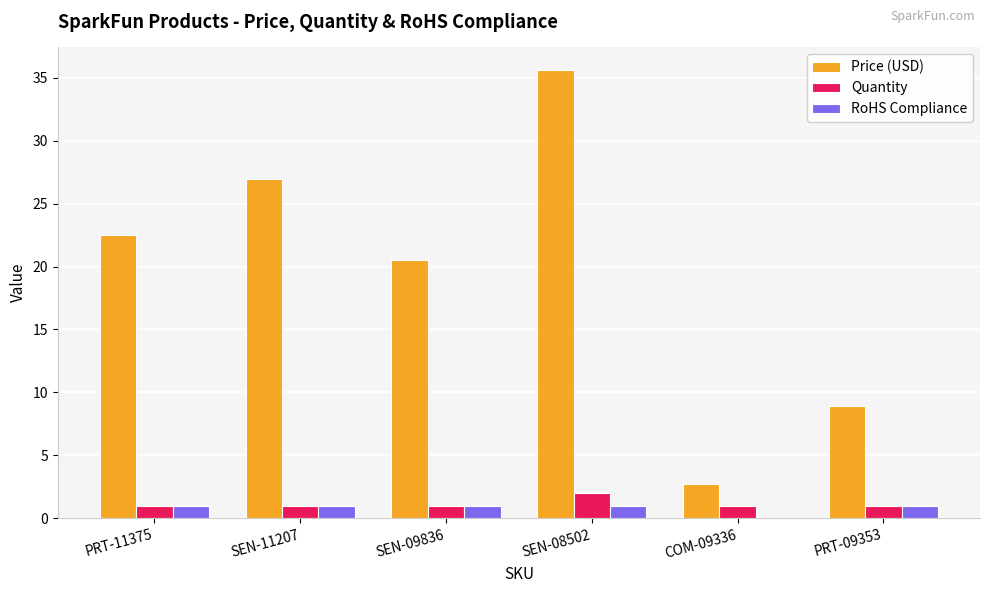

What are all the series names shown in the legend?

Price (USD), Quantity, RoHS Compliance